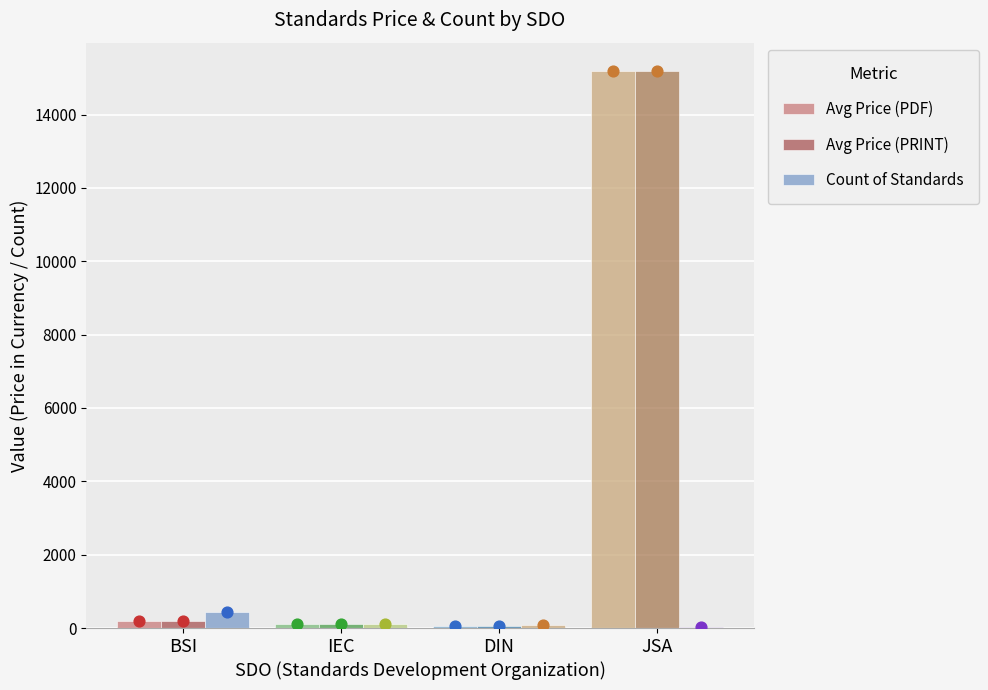

Which series has the largest Y range (max minus min)?

Avg Price (PDF)